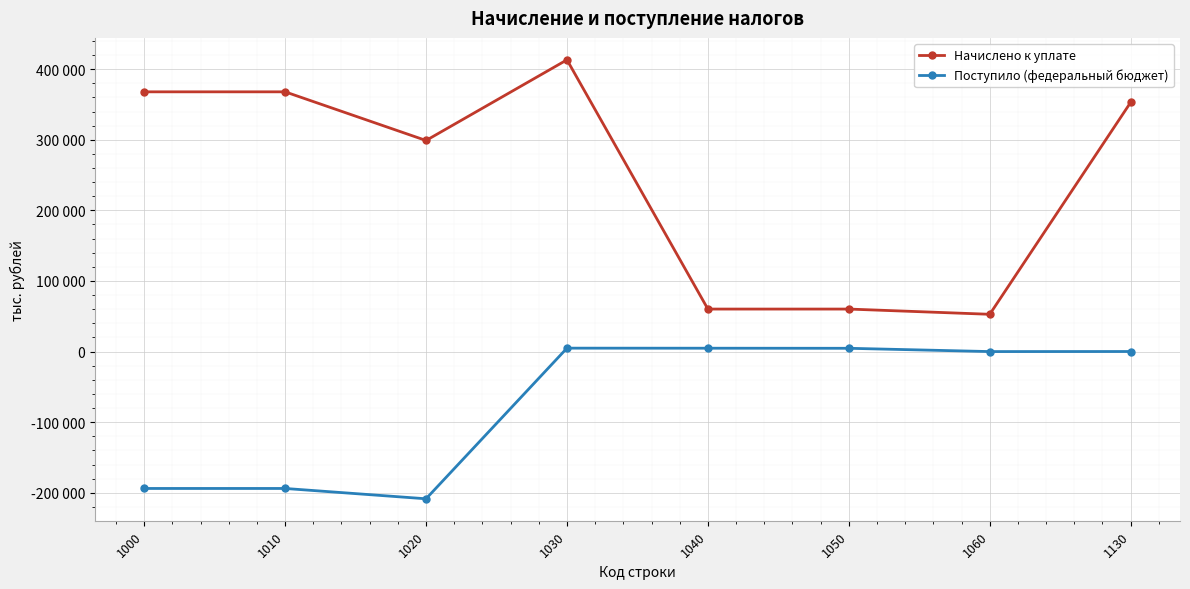

Where is Поступило (федеральный бюджет) nearest to the value -101828?

1000